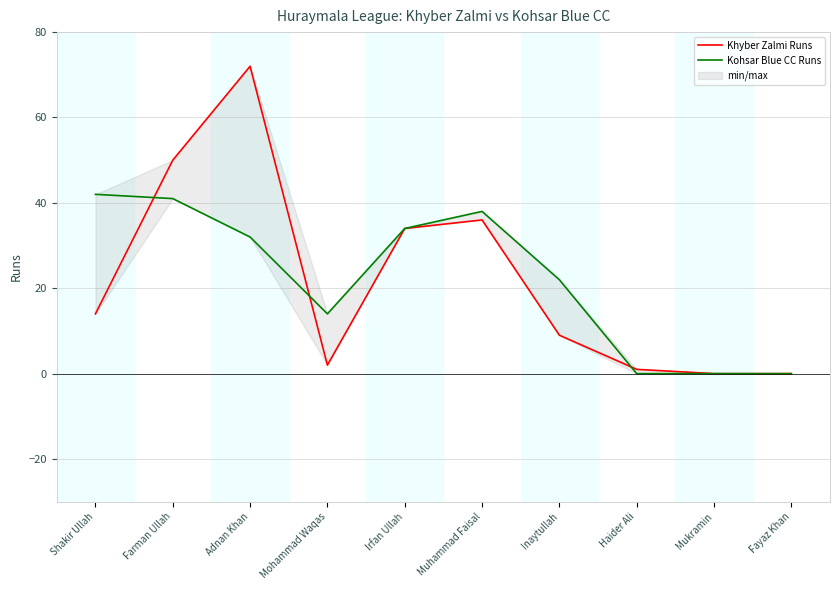

What is the maximum value shown in the chart?

72